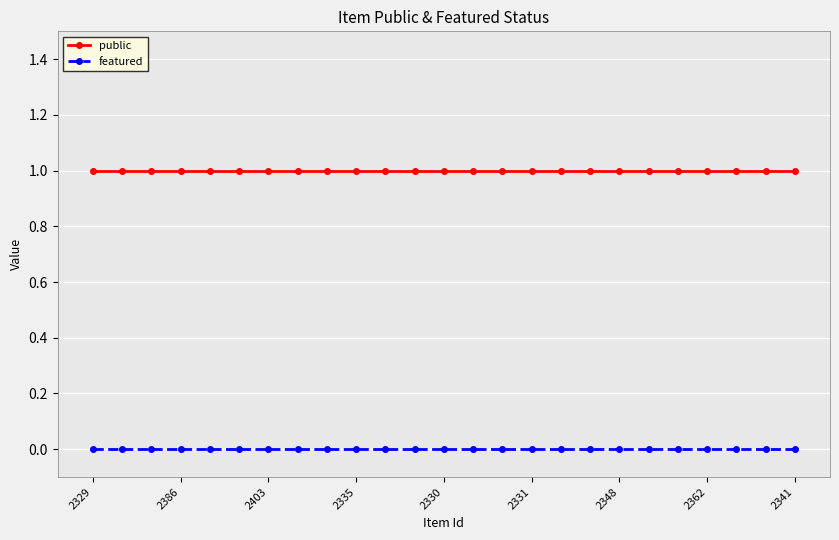

List the series in order of their overall mean, highest first.

public, featured